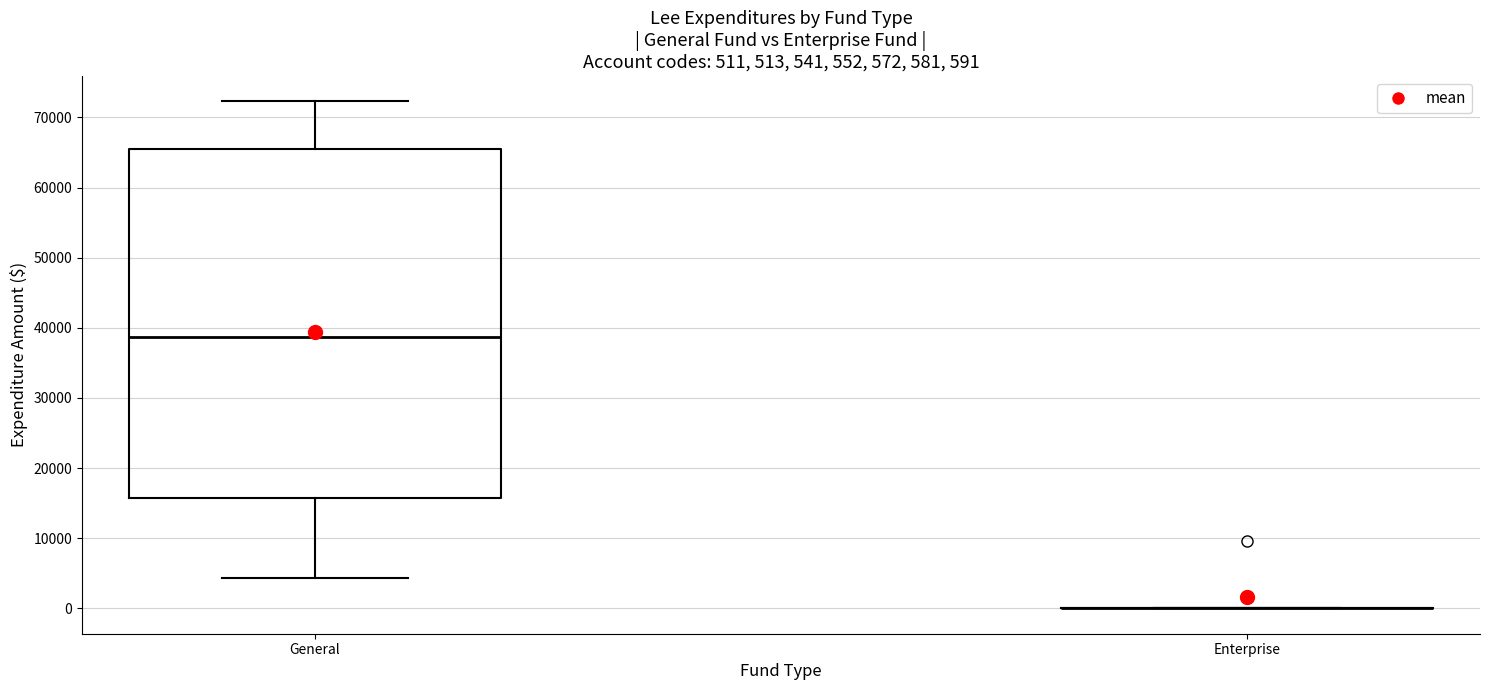

Which box is the tallest, from its lower edge to its upper edge?

General